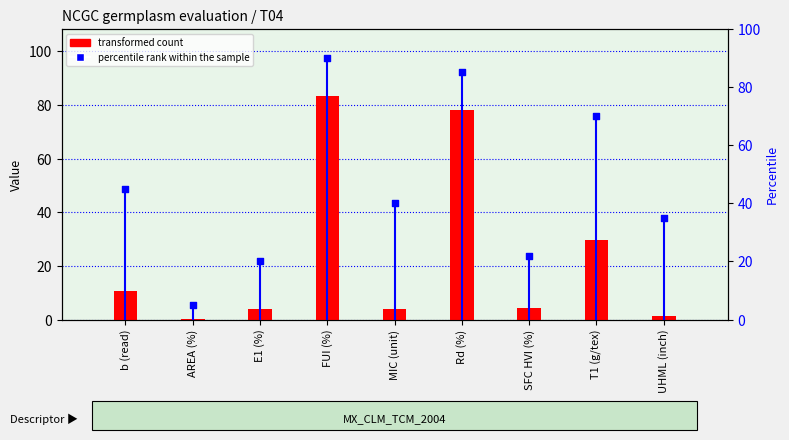

At which category is the sum across all series the highest?

FUI (%)